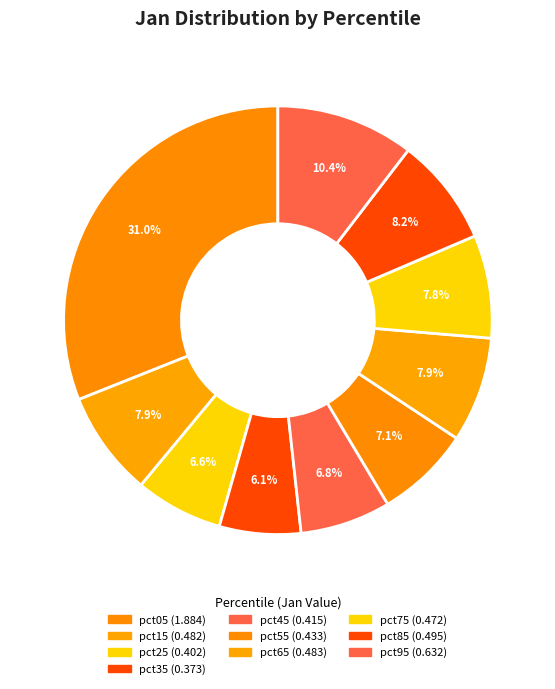

What is the largest slice in the pie chart?

pct05